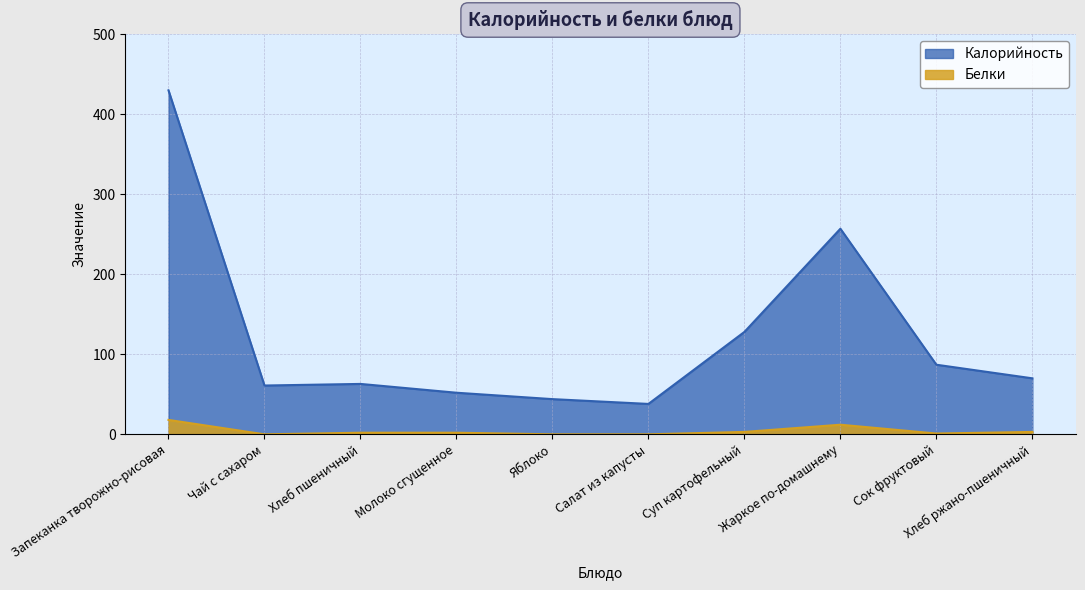

What is the maximum value for Белки?

18